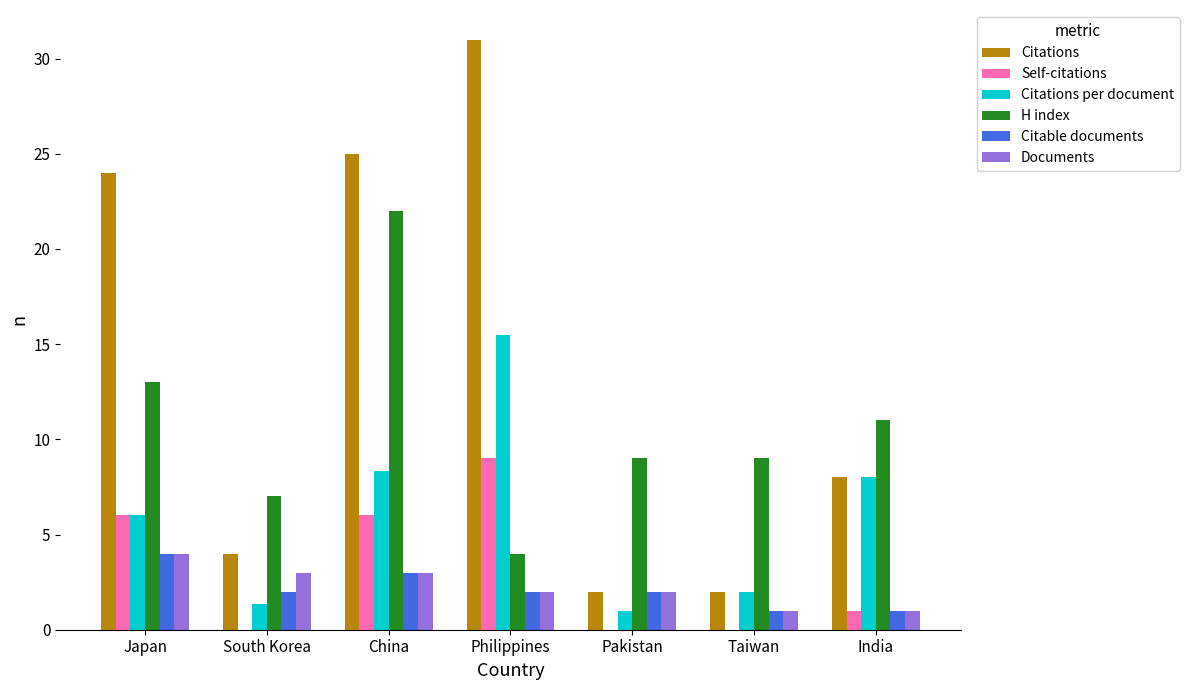

How many distinct data groups are displayed?

6